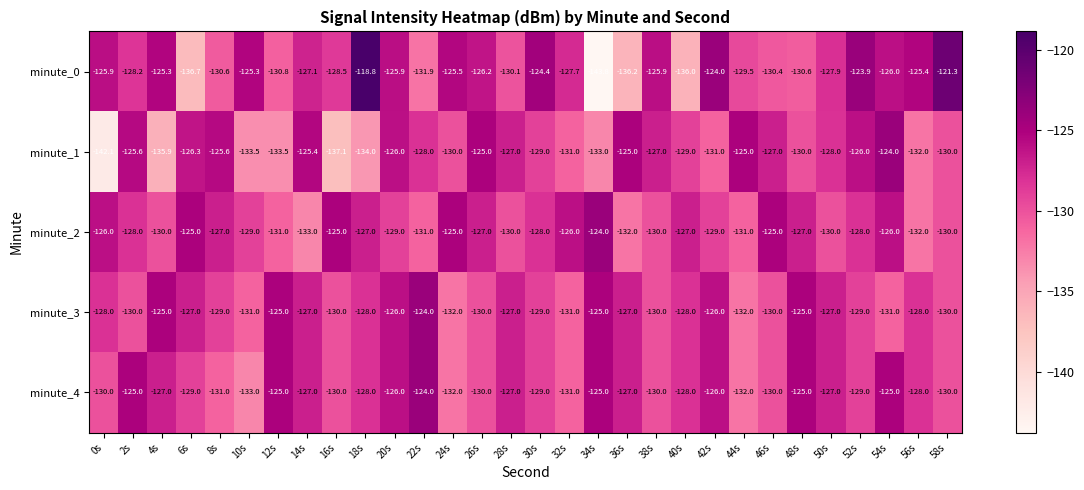

At which category is the sum across all series the highest?

54s